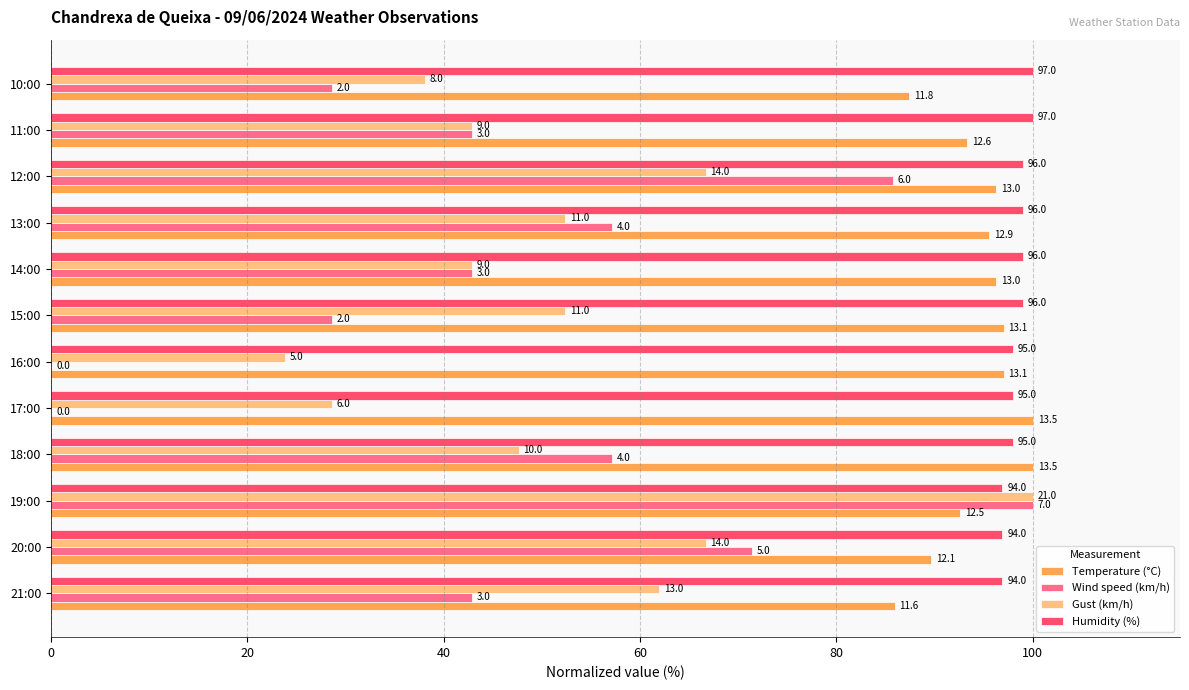

What are all the series names shown in the legend?

Temperature (°C), Wind speed (km/h), Gust (km/h), Humidity (%)